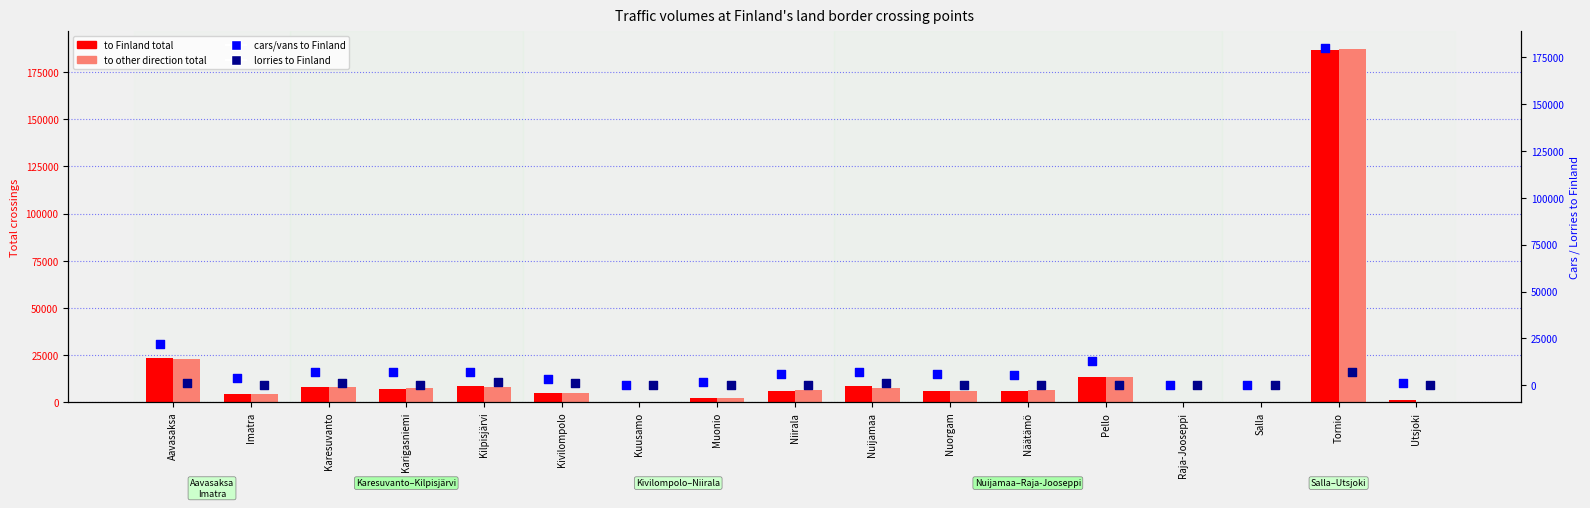

Is the value of to other direction total at Karigasniemi greater than the value of to Finland total at Muonio?

Yes